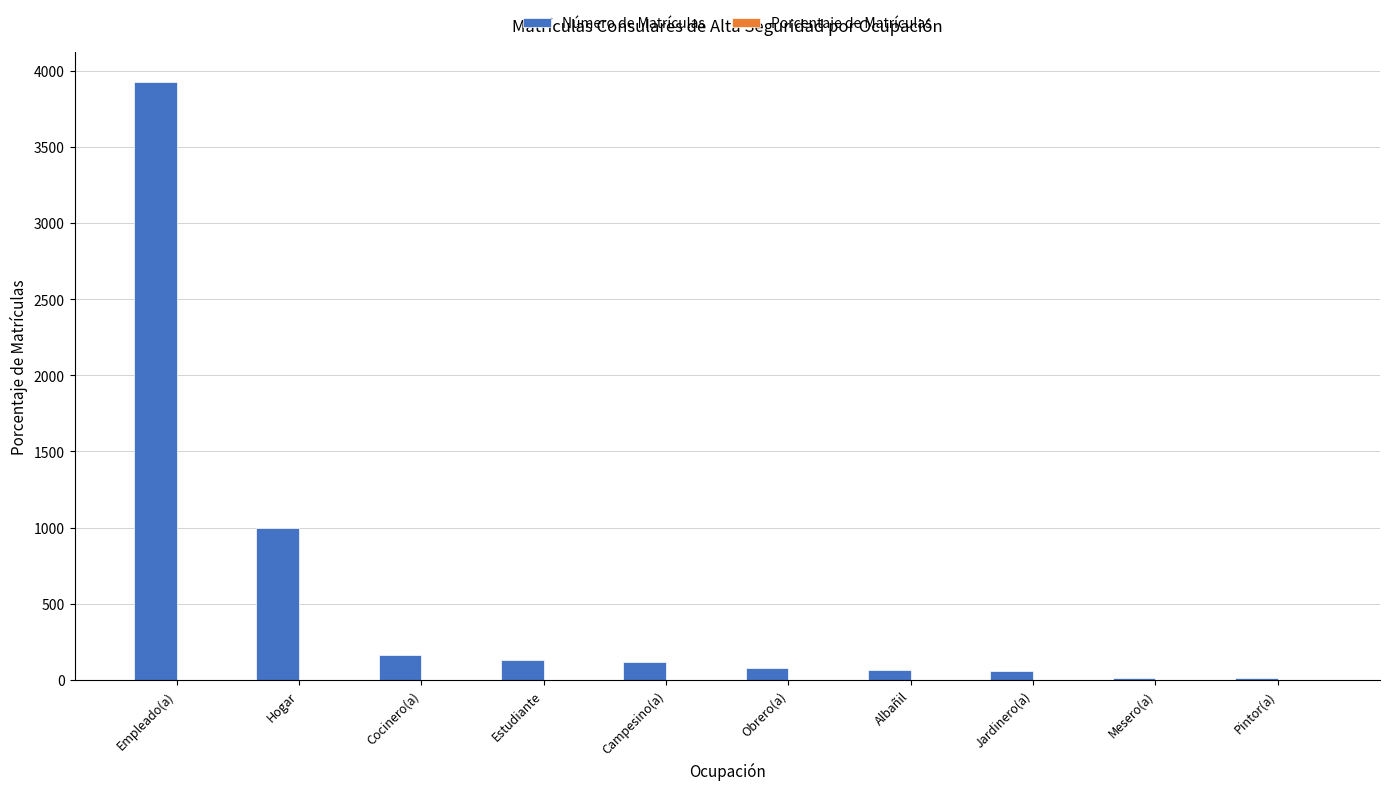

How many data points does each series have?

10